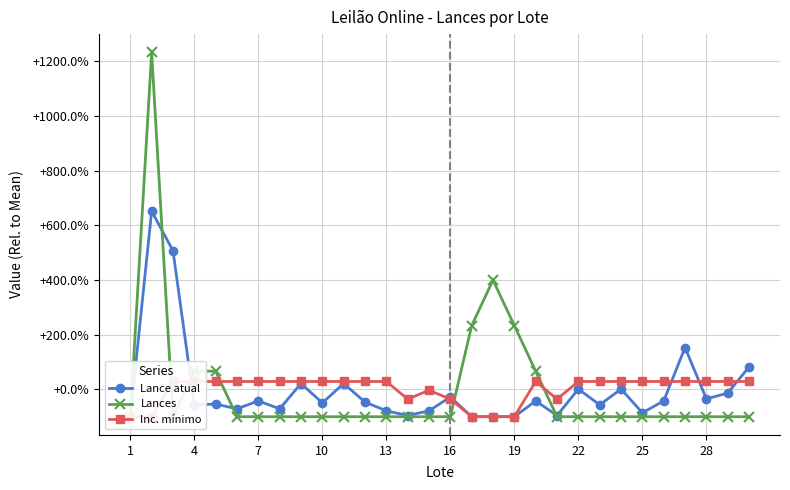

What is the minimum value for Lance atual?

-99.9